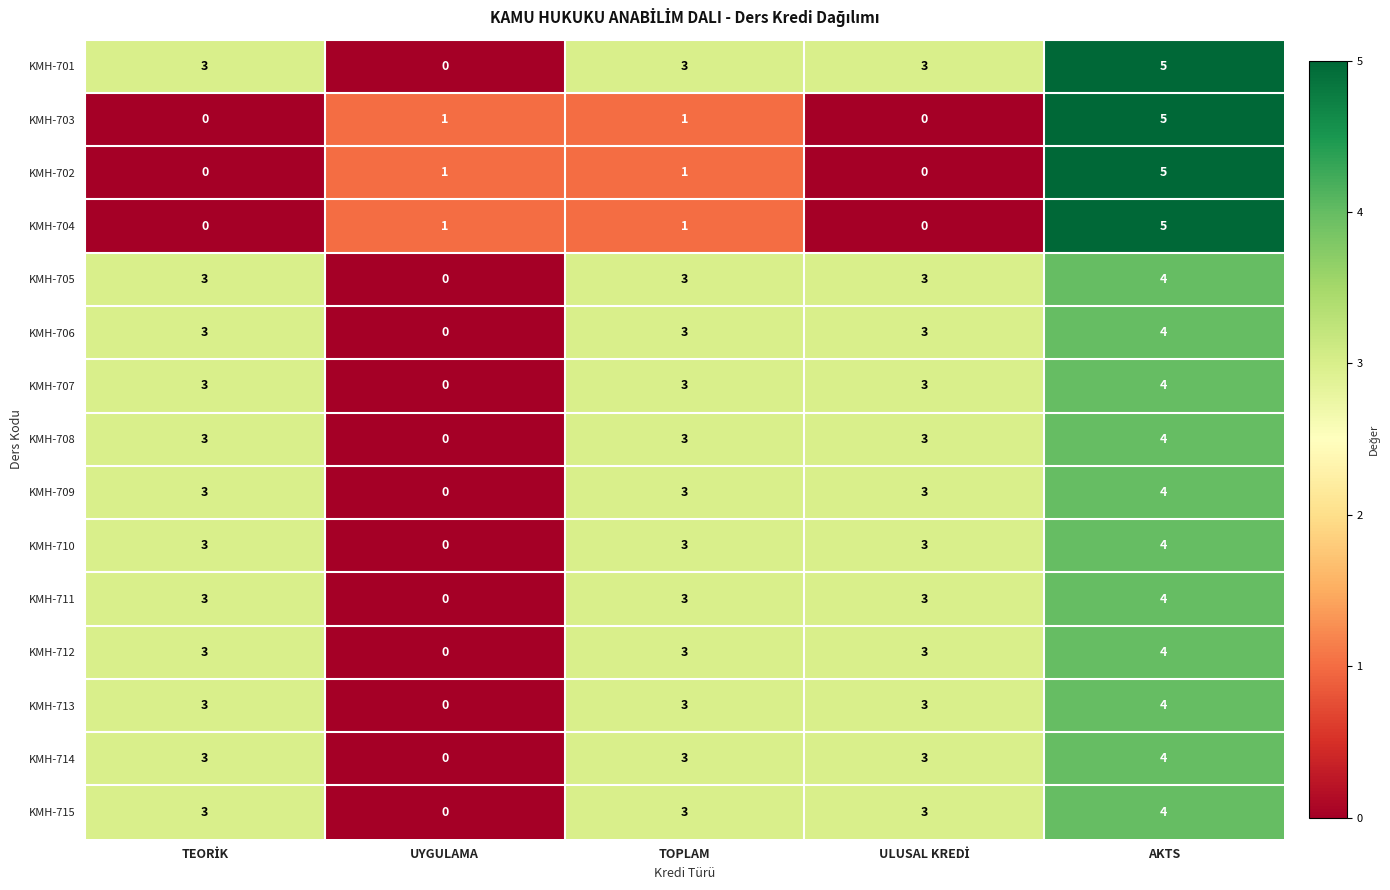

What is the maximum value for KMH-715?

4